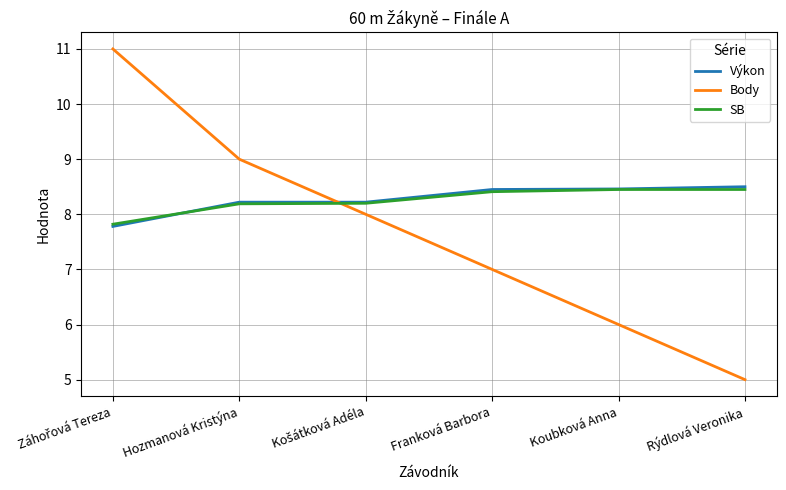

Is the value of Body at Hozmanová Kristýna greater than the value of Výkon at Koubková Anna?

Yes